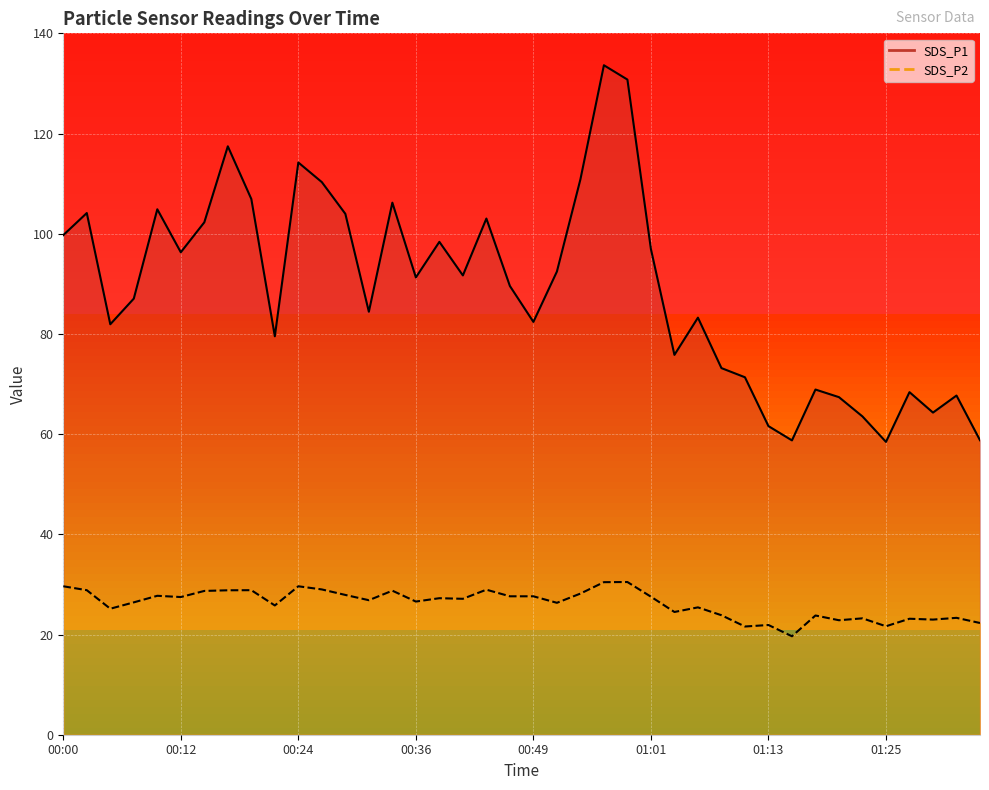

Which category has the lowest value in the SDS_P1 series?

01:25